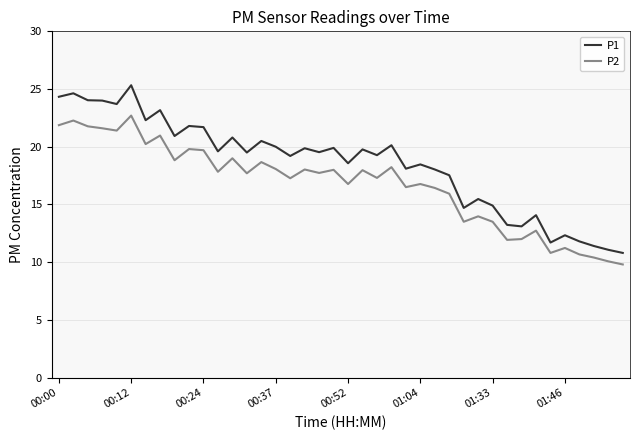

What is the sum of all P2 values?

669.9